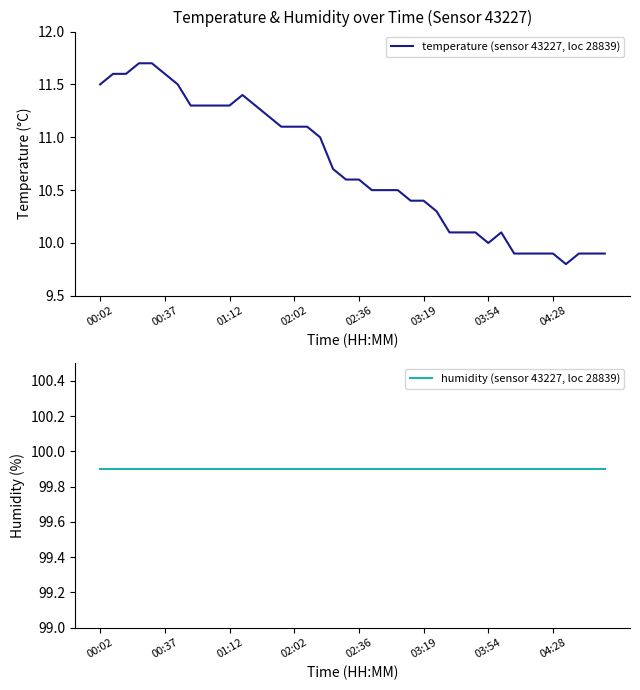

True or false: humidity (sensor 43227, loc 28839) and temperature (sensor 43227, loc 28839) intersect in this chart.

False